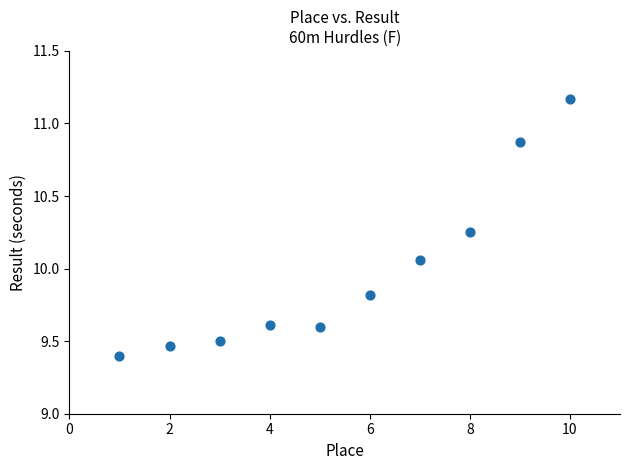

What is the average X value?

5.5